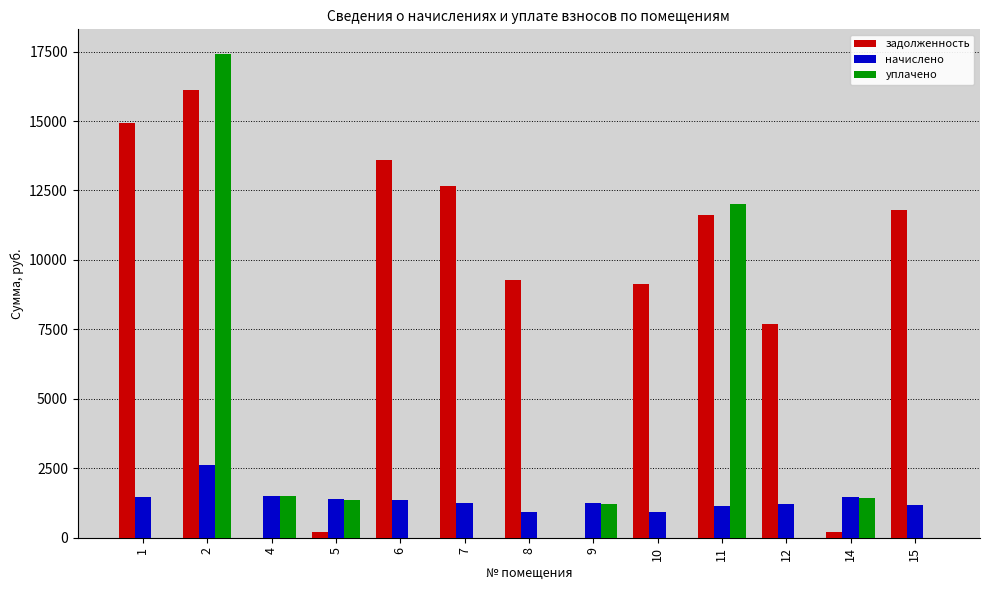

Which series has the widest spread of values?

уплачено